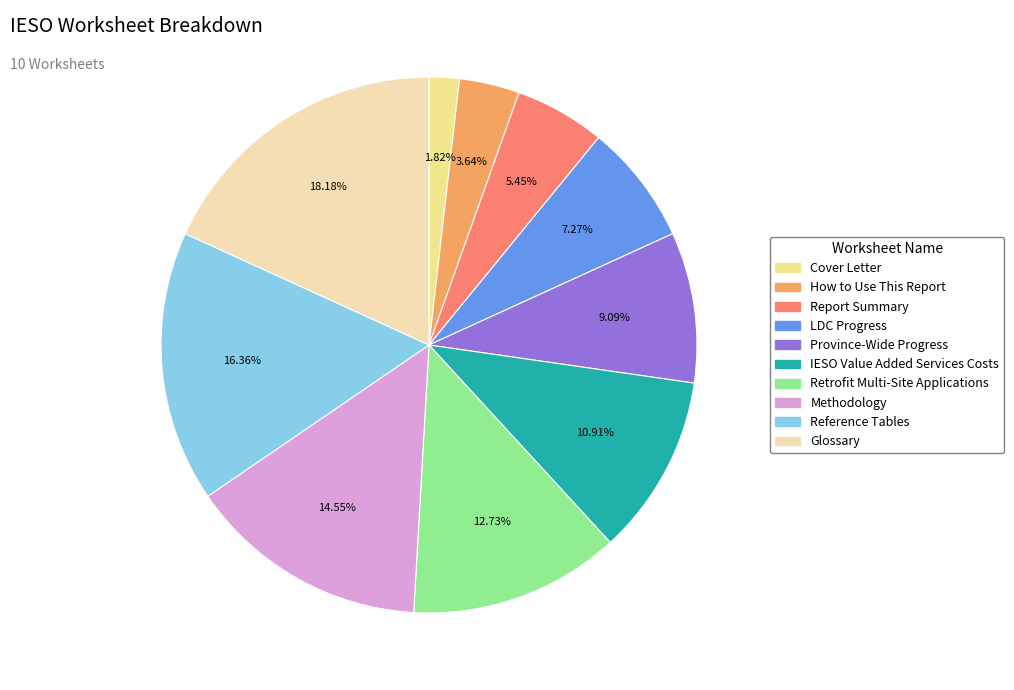

Does How to Use This Report represent more than half of the total?

No